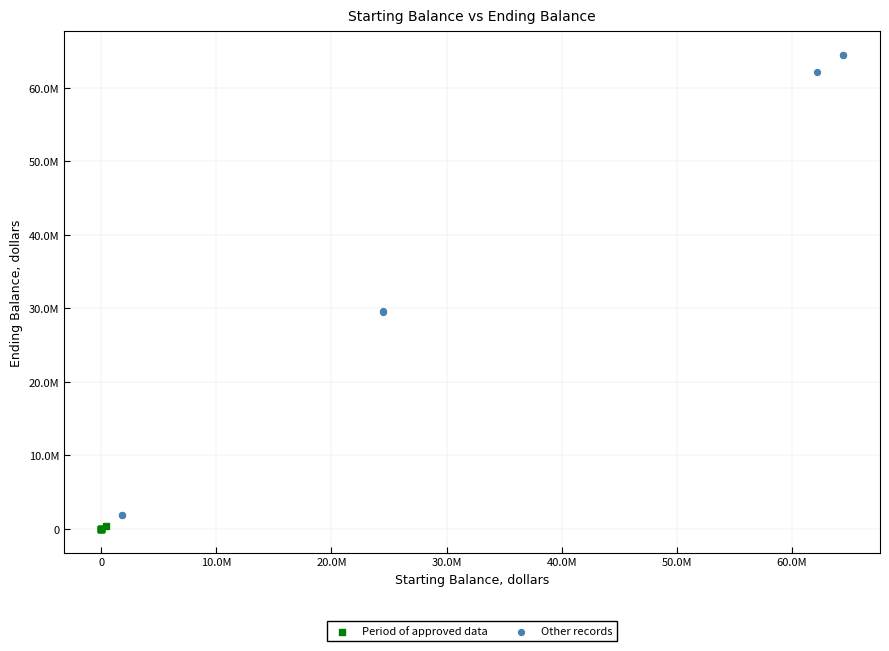

Which series contains the lowest Y value?

Period of approved data